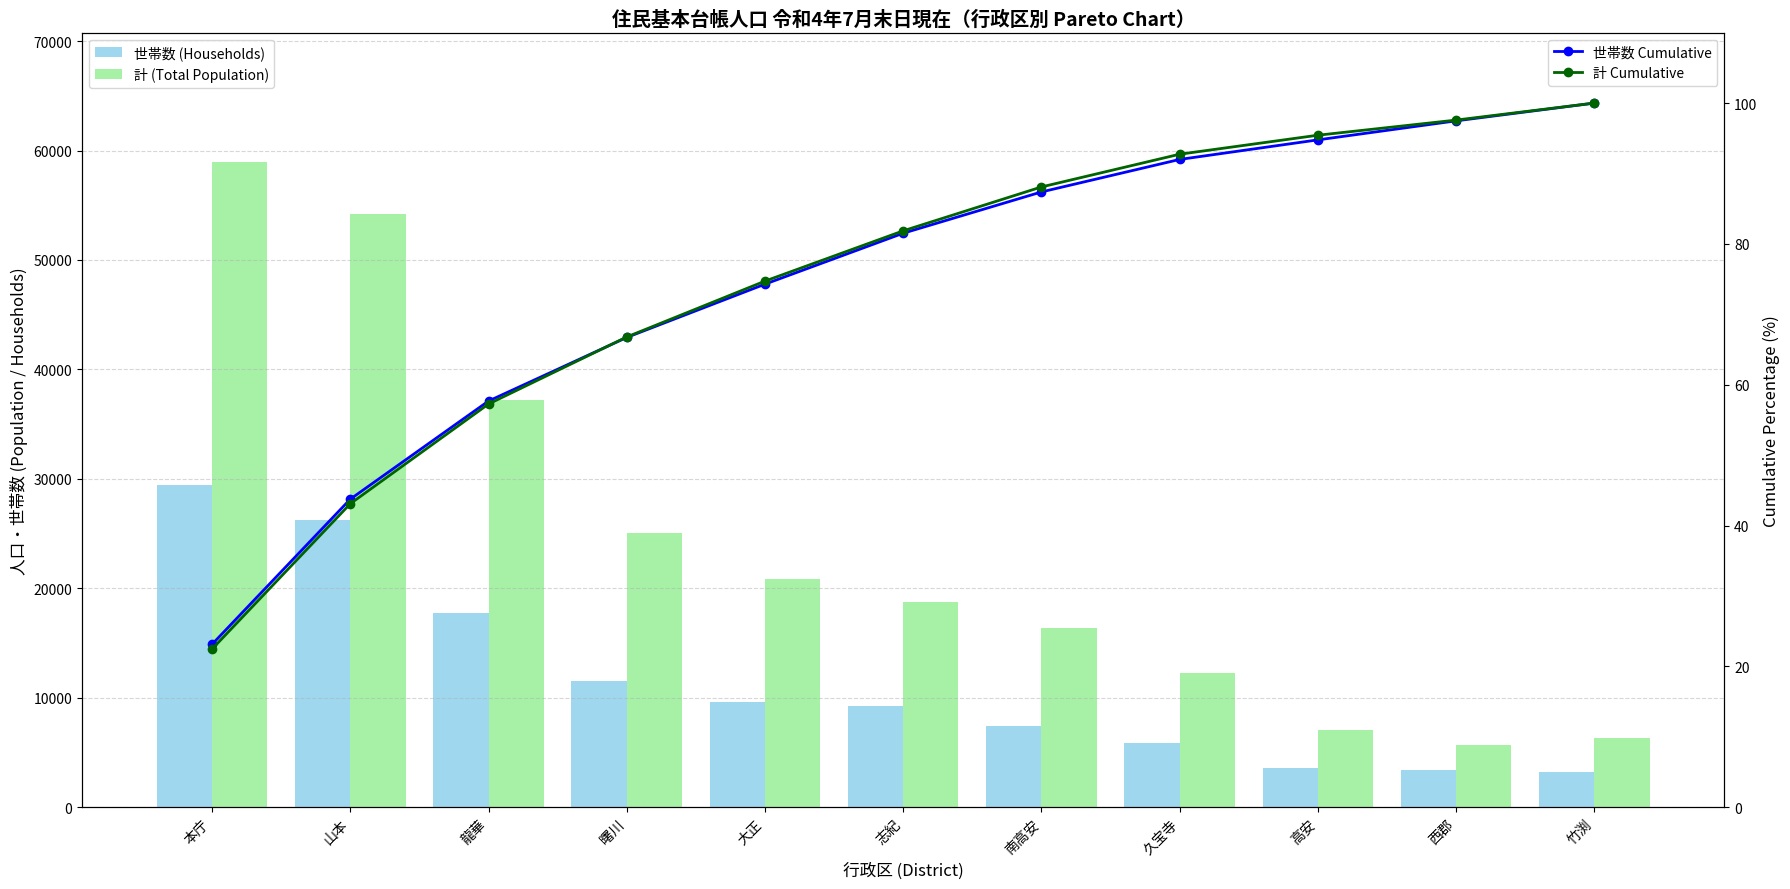

How many values in the 計 Cumulative series are below 81?

5